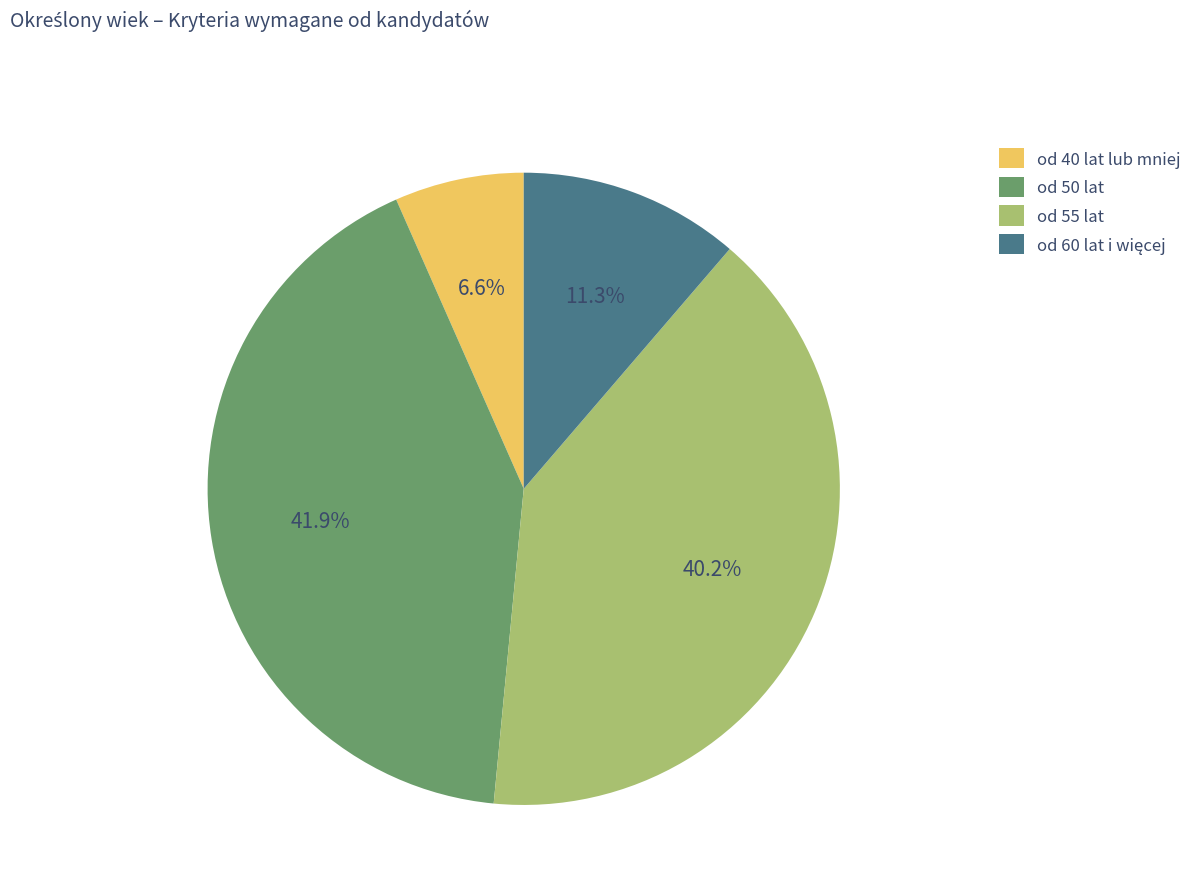

The od 55 lat slice represents 40% of the pie. True or false?

True